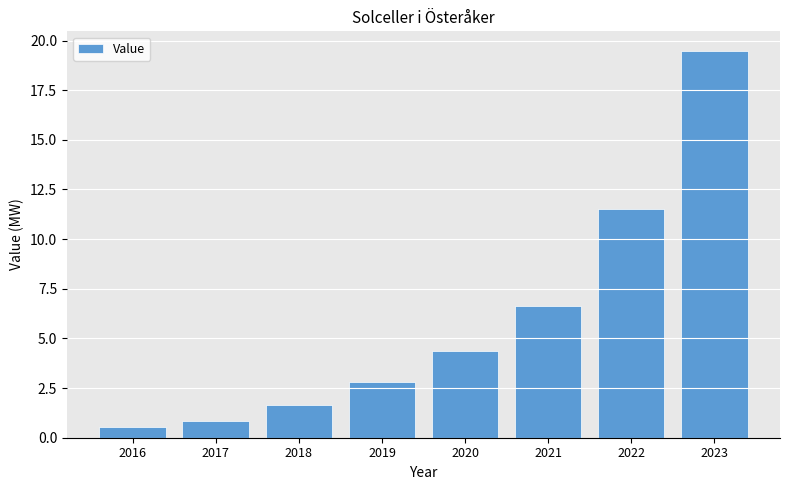

List the labels in order of value, smallest first.

2016, 2017, 2018, 2019, 2020, 2021, 2022, 2023